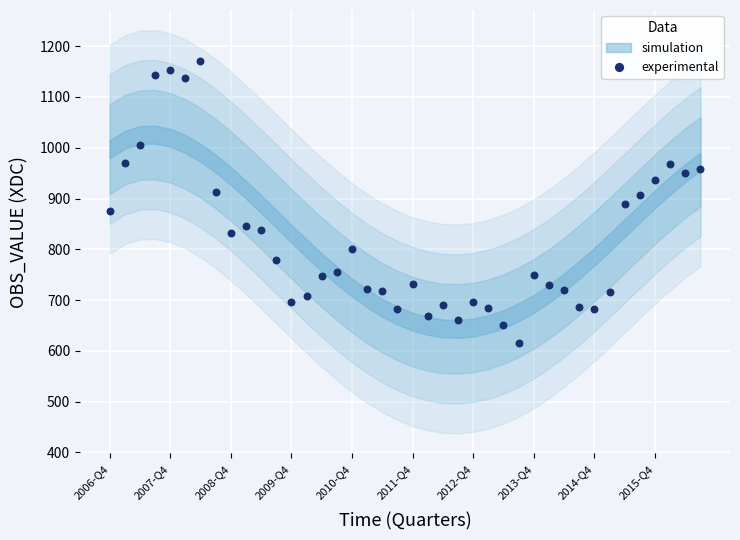

What is the range of Y values (max minus min)?

556